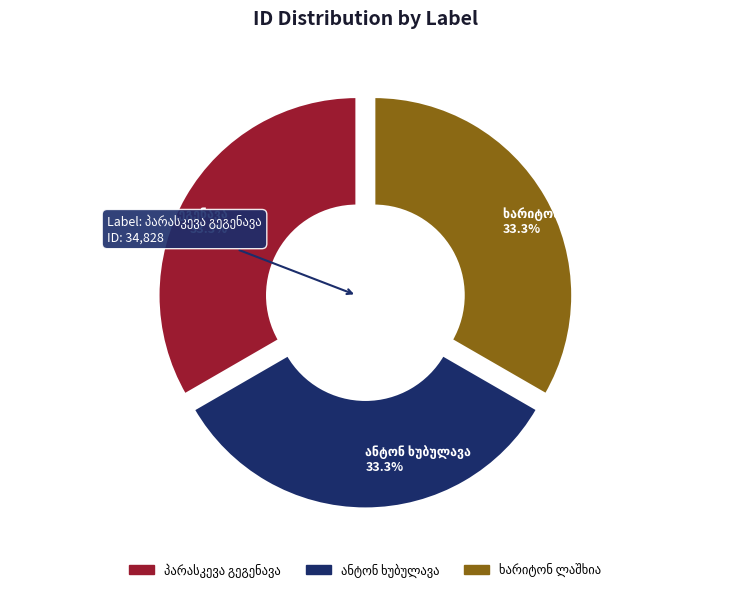

Does any single category account for the majority?

No